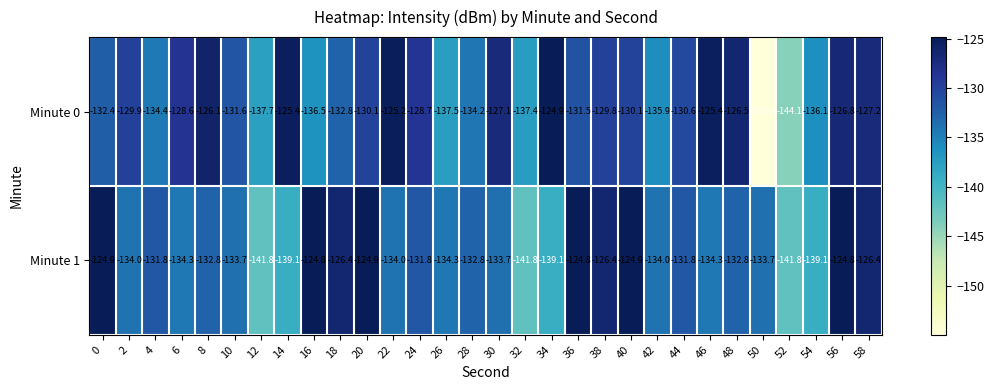

At which category does the chart reach its minimum across all series?

50